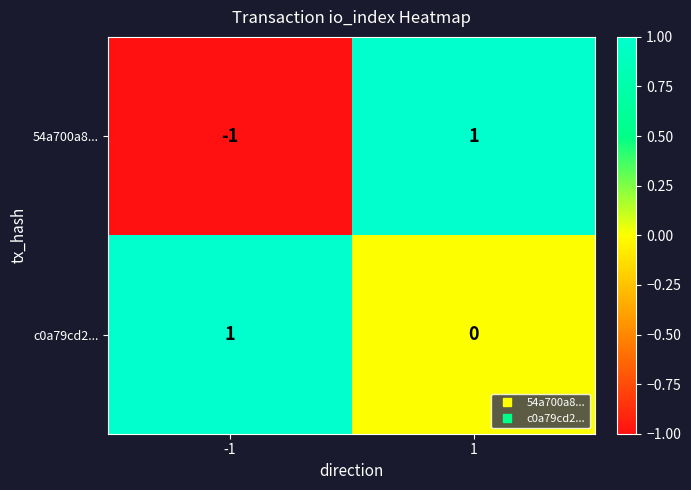

Reading left to right, list all the values displayed in this chart.

54a700a8...: -1	1
c0a79cd2...: 1	0